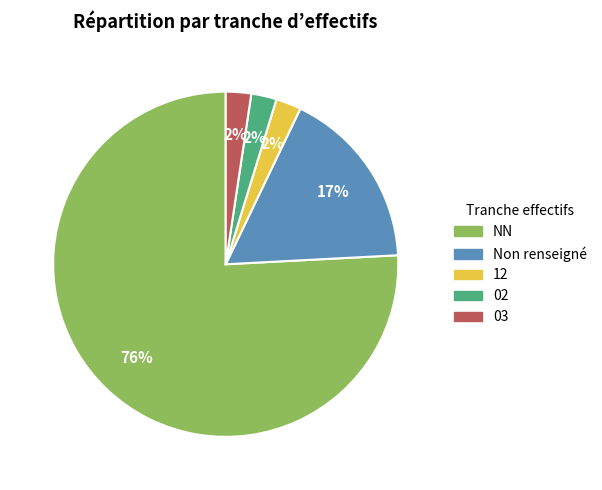

To the nearest percent, what is the average slice percentage?

20%